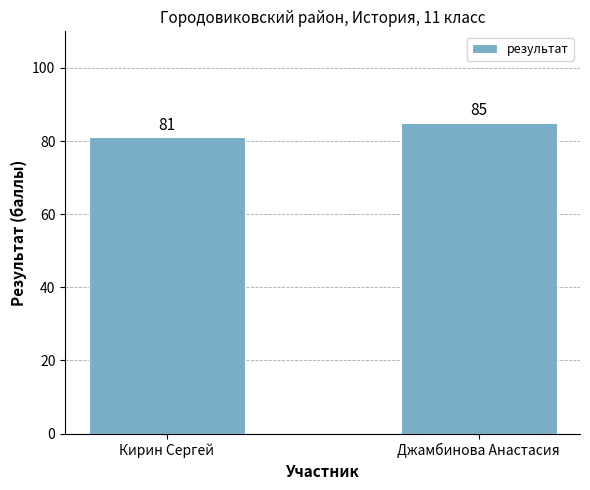

List the labels in order of value, largest first.

Джамбинова Анастасия, Кирин Сергей